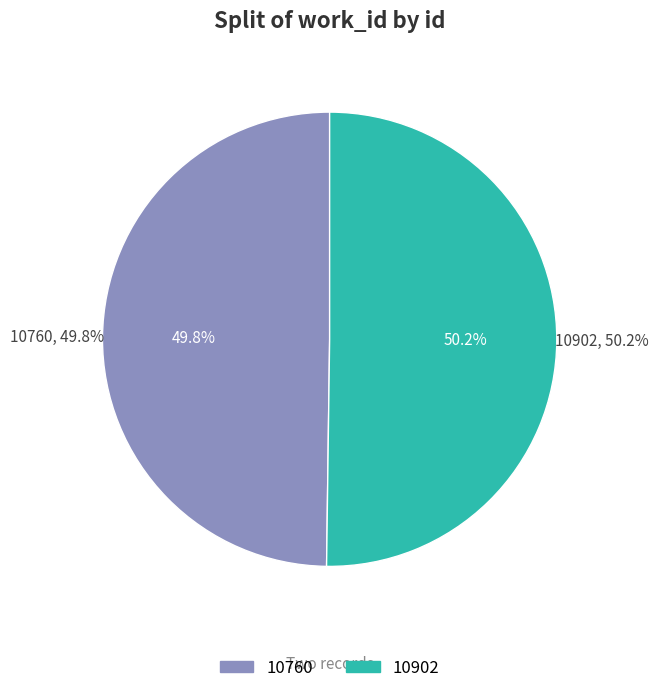

Rank the categories by value from lowest to highest.

10760, 10902